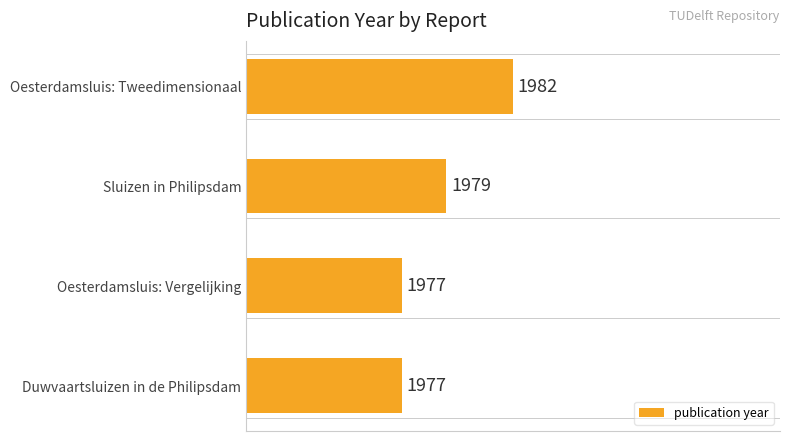

Does the chart contain any negative values?

No